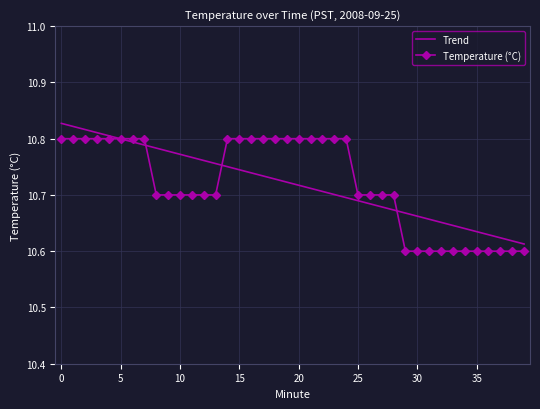

Rank the series by their maximum value, from highest to lowest.

Trend, Temperature (°C)